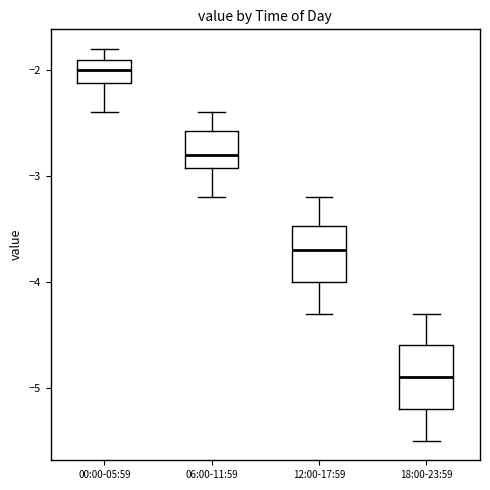

Reading left to right, transcribe this box plot: for each box, give where its median line is, the range the box spans, and where its two whiskers end, as read against the y-axis. The values are not printed on the chart, so give them approximately, as read against the axis.

00:00-05:59: median -2.0, box -2.1 to -1.9, whiskers -2.4 to -1.8
06:00-11:59: median -2.8, box -2.9 to -2.6, whiskers -3.2 to -2.4
12:00-17:59: median -3.7, box -4.0 to -3.5, whiskers -4.3 to -3.2
18:00-23:59: median -4.9, box -5.2 to -4.6, whiskers -5.5 to -4.3